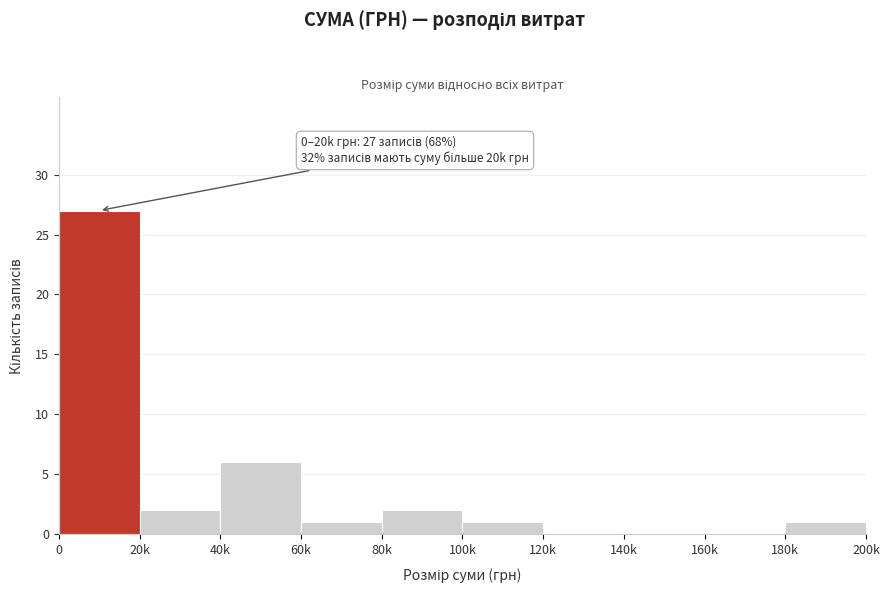

Reading right to left, what are all the values shown in this chart?

180k=1	160k=0	140k=0	120k=0	100k=1	80k=2	60k=1	40k=6	20k=2	0=27